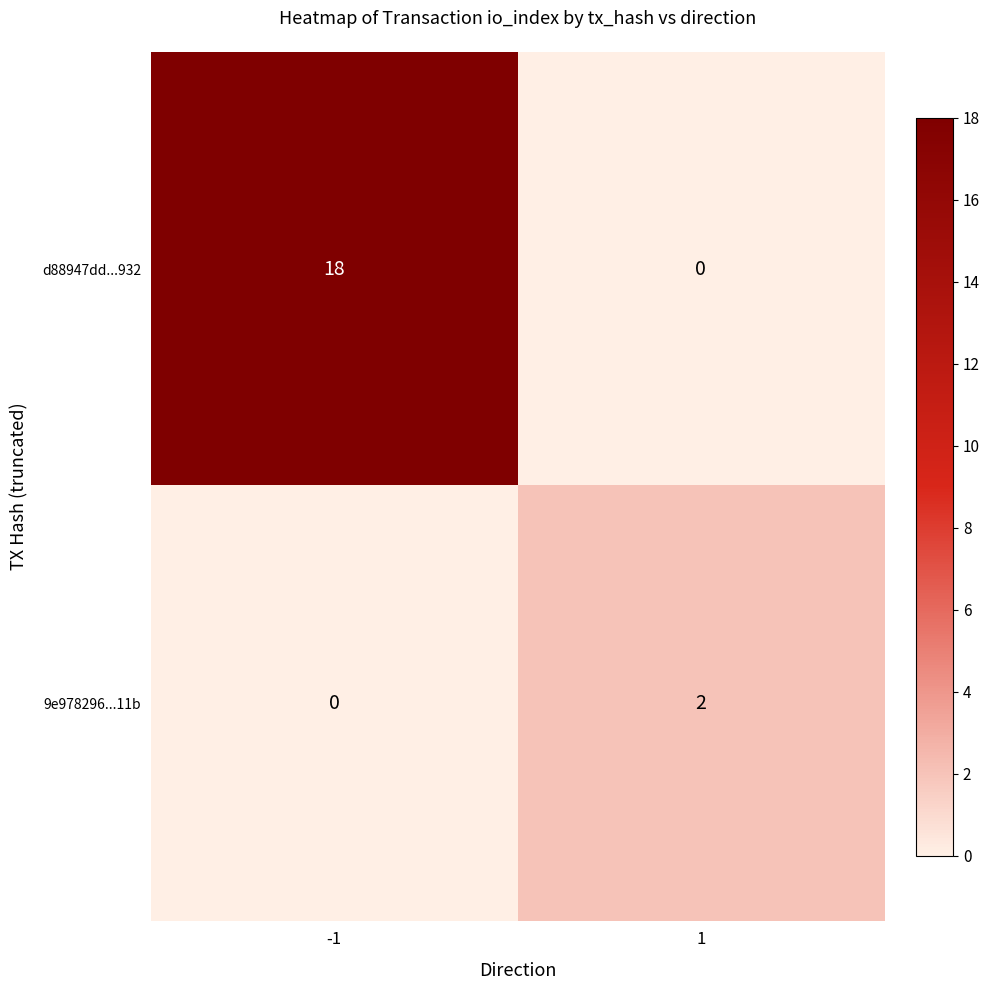

How many categories are shown in the chart?

2